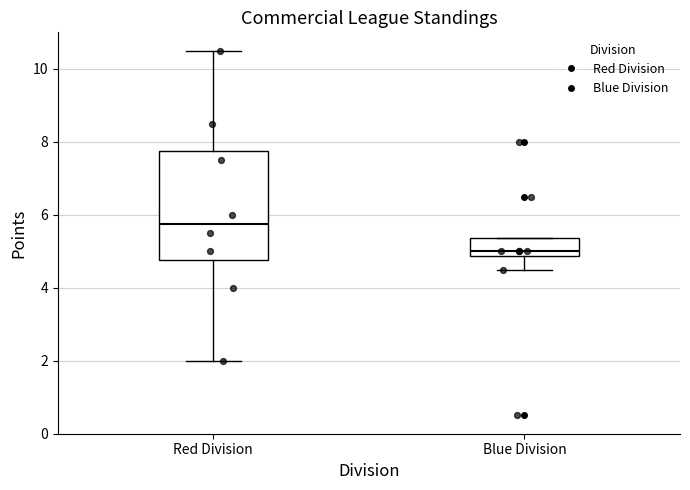

Which box is the tallest, from its lower edge to its upper edge?

Red Division